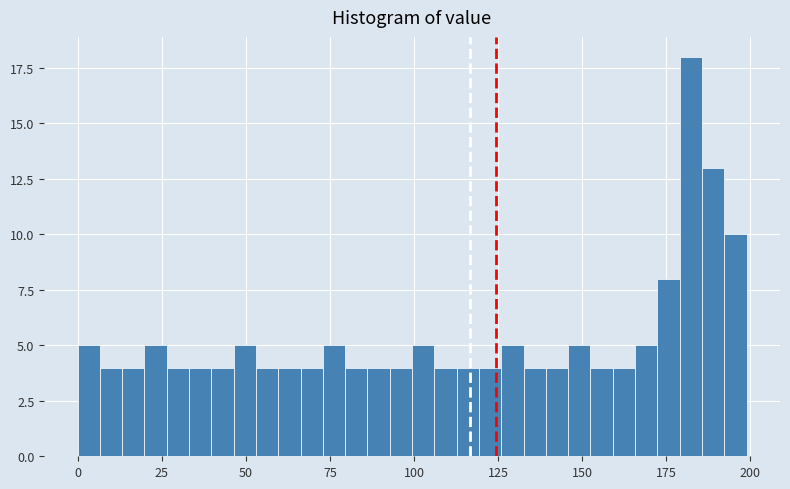

Around what value on the x-axis is the tallest bar? Give the approximate position of its centre, as read against the axis.

180